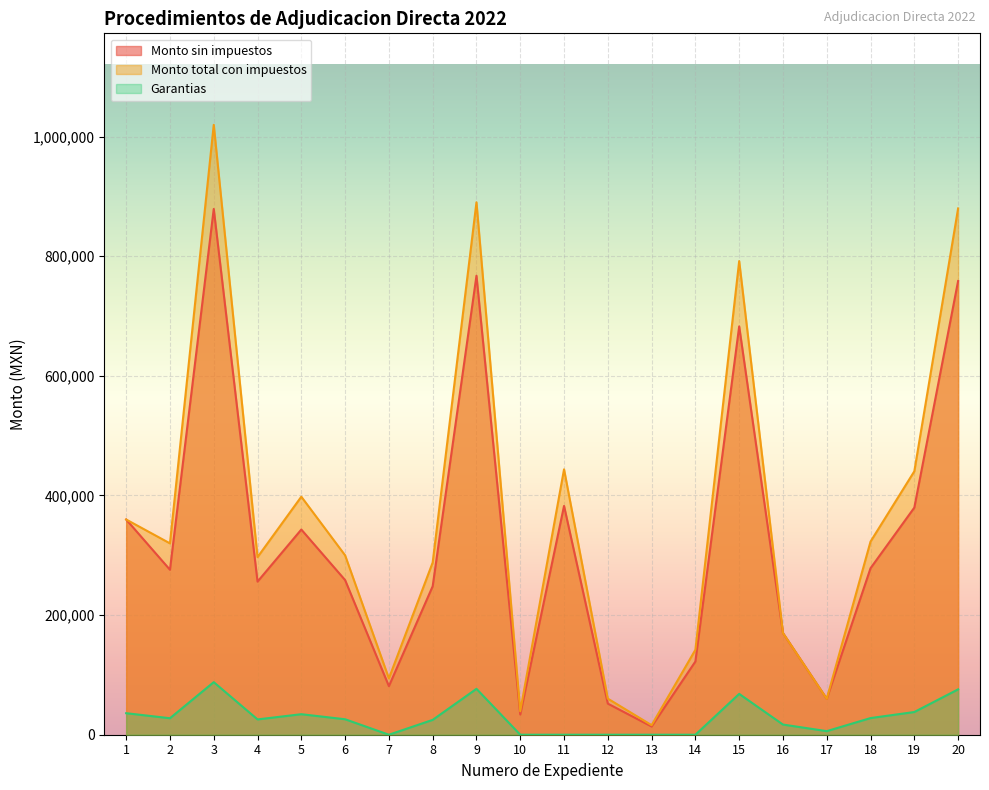

True or false: Garantias and Monto total con impuestos intersect in this chart.

False